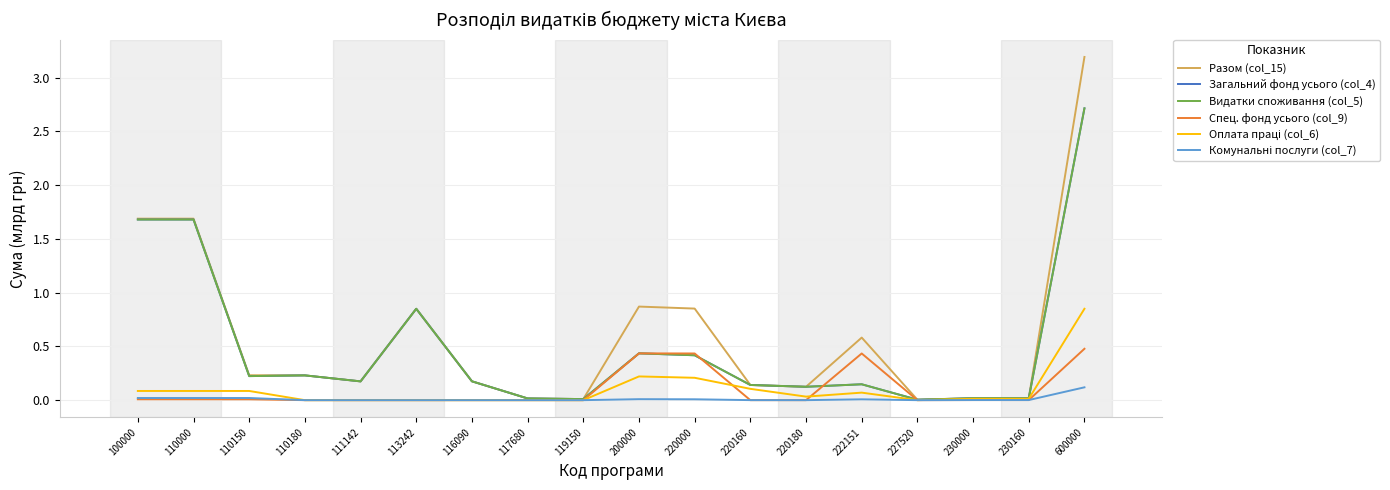

Is this an area chart (filled region under the line)?

No